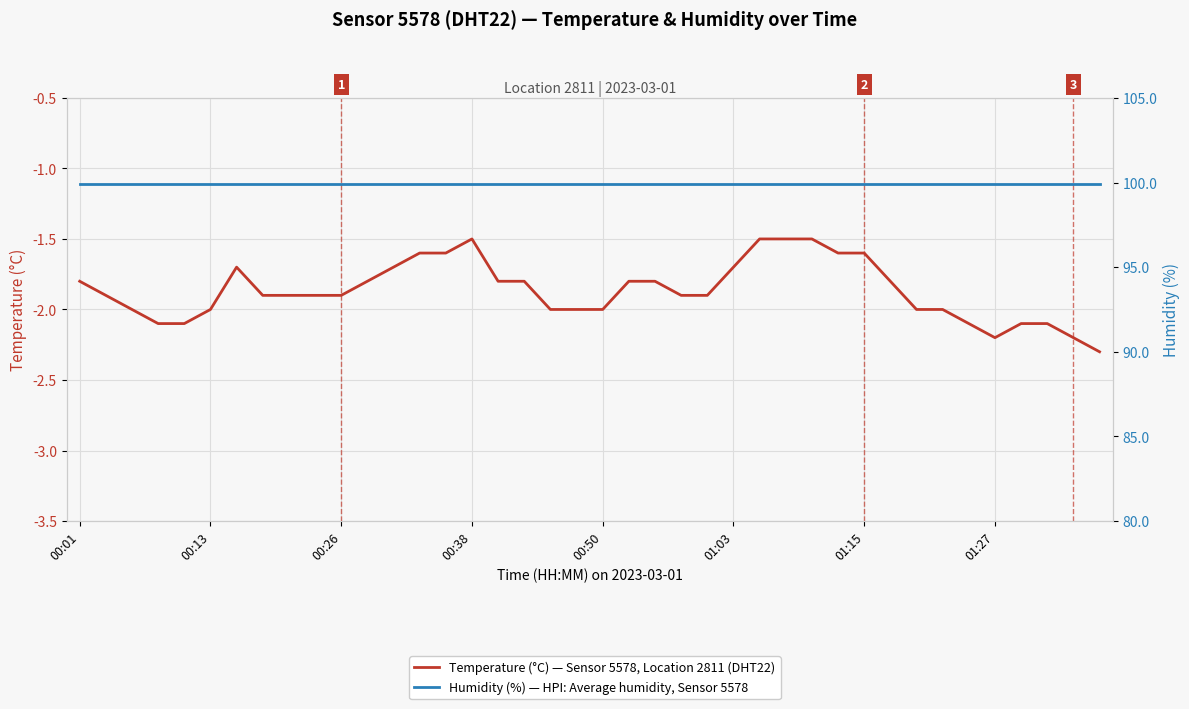

How many data points does each series have?

40